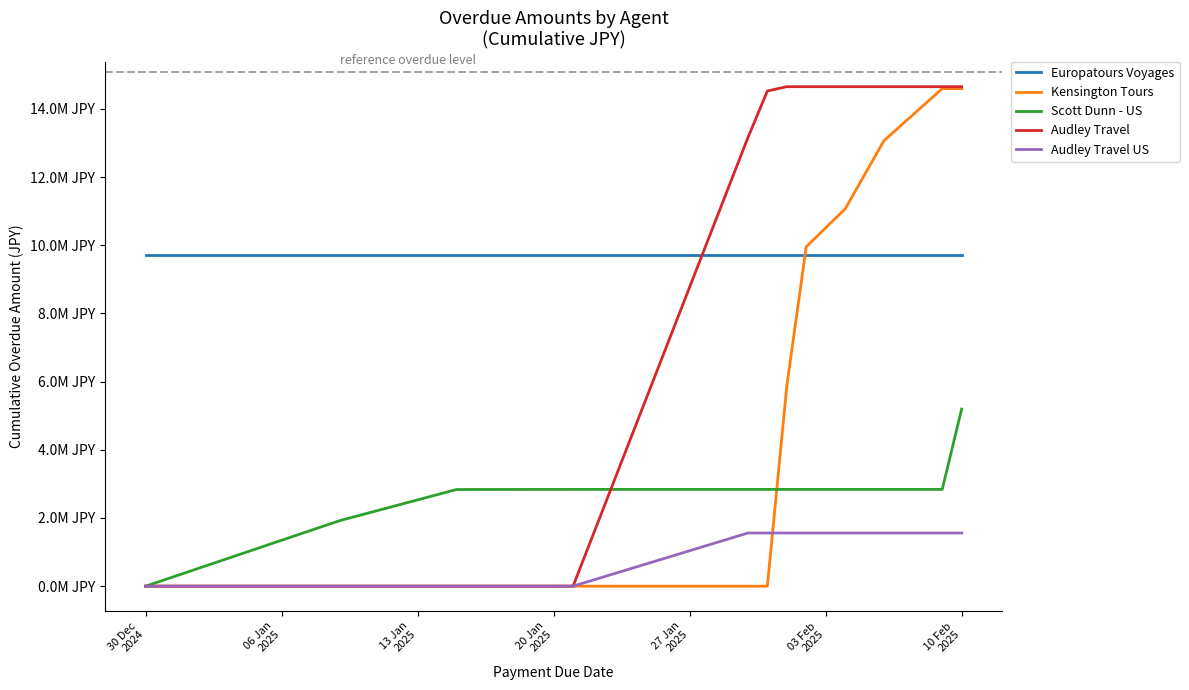

Reading left to right, transcribe all the data shown in this chart.

Europatours Voyages: 30 Dec
2024=9699831	06 Jan
2025=9699831	13 Jan
2025=9699831	20 Jan
2025=9699831	27 Jan
2025=9699831	03 Feb
2025=9699831	10 Feb
2025=9699831	7=9699831	8=9699831	9=9699831	10=9699831	11=9699831	12=9699831
Kensington Tours: 30 Dec
2024=0	06 Jan
2025=0	13 Jan
2025=0	20 Jan
2025=0	27 Jan
2025=0	03 Feb
2025=0	10 Feb
2025=5867410	7=9956753	8=11063363	9=13067326	10=13575416	11=14593858	12=14593858
Scott Dunn - US: 30 Dec
2024=0	06 Jan
2025=1924150	13 Jan
2025=2835190	20 Jan
2025=2838490	27 Jan
2025=2838490	03 Feb
2025=2838490	10 Feb
2025=2838490	7=2838490	8=2838490	9=2838490	10=2838490	11=2838490	12=5194980
Audley Travel: 30 Dec
2024=0	06 Jan
2025=0	13 Jan
2025=0	20 Jan
2025=0	27 Jan
2025=13159320	03 Feb
2025=14524980	10 Feb
2025=14651690	7=14651690	8=14651690	9=14651690	10=14651690	11=14651690	12=14651690
Audley Travel US: 30 Dec
2024=0	06 Jan
2025=0	13 Jan
2025=0	20 Jan
2025=0	27 Jan
2025=1559770	03 Feb
2025=1559770	10 Feb
2025=1559770	7=1559770	8=1559770	9=1559770	10=1559770	11=1559770	12=1559770